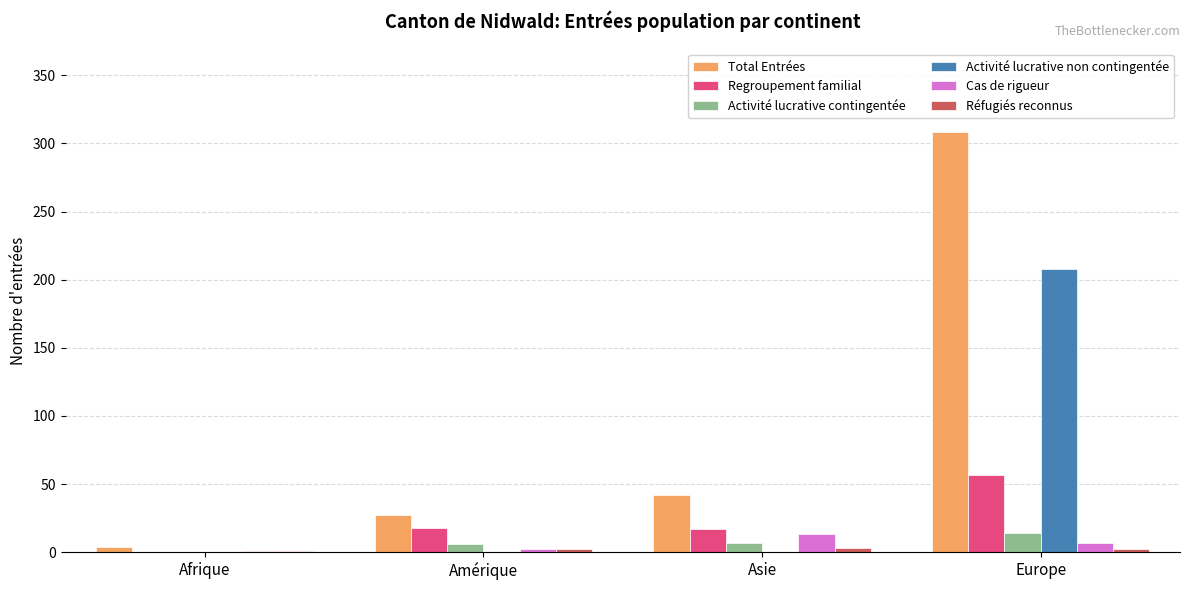

The Regroupement familial series shows 17 at Asie. True or false?

True